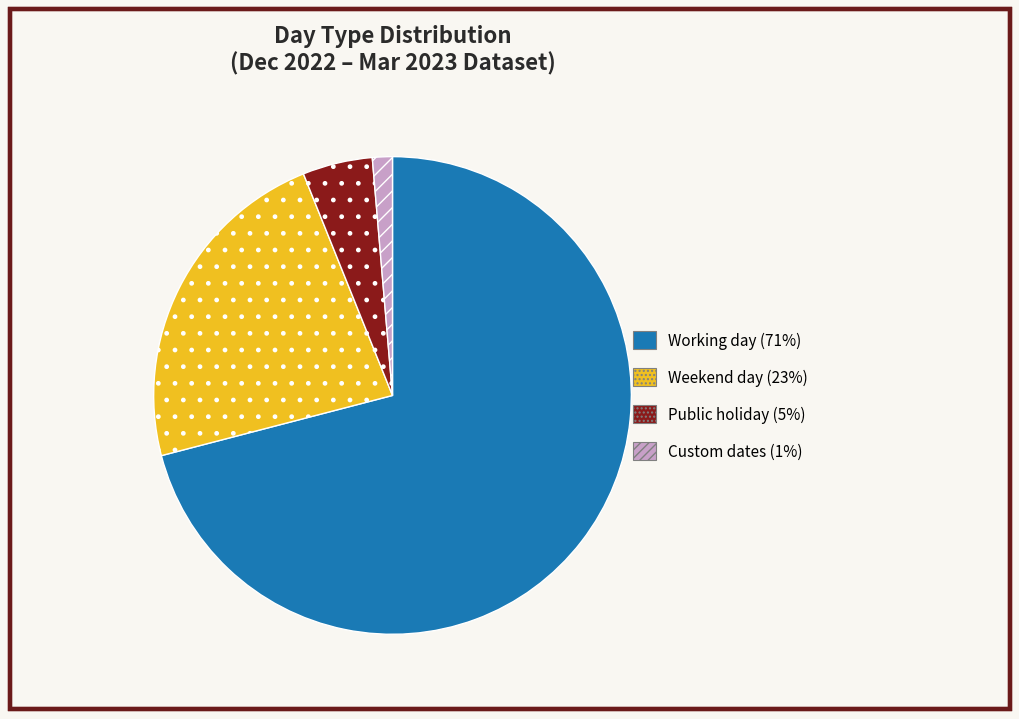

Which has a higher value, Public holiday or Working day?

Working day